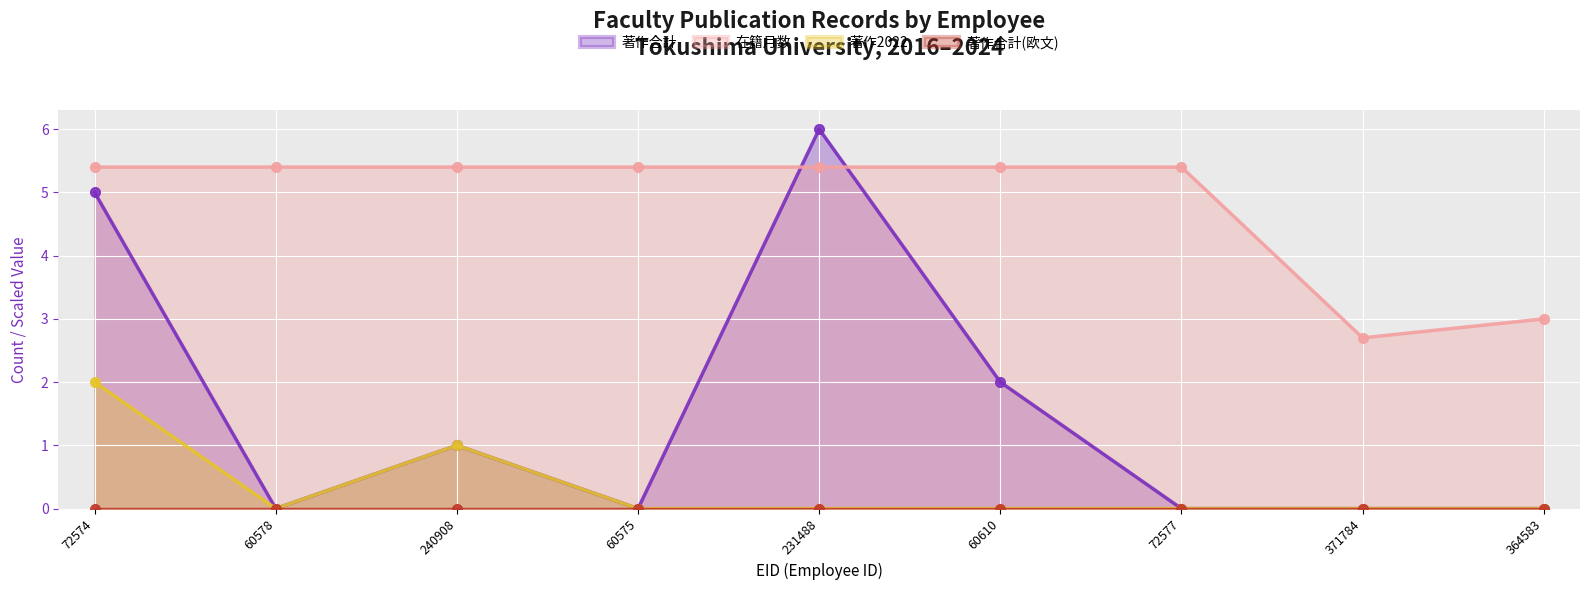

Which category has the lowest value in the 在籍月数 series?

371784